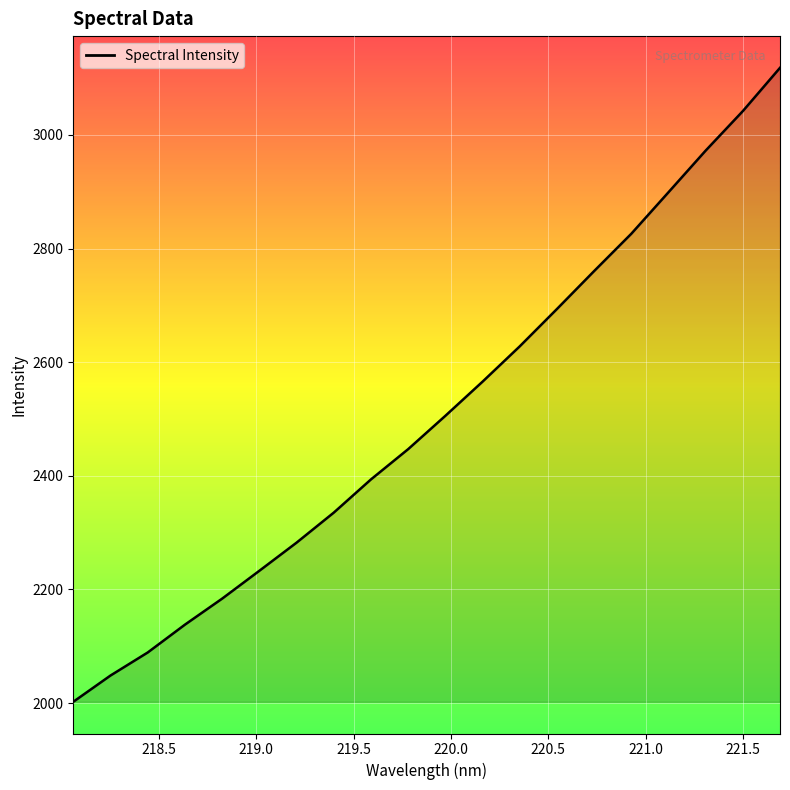

What is the smallest value displayed?

2002.2